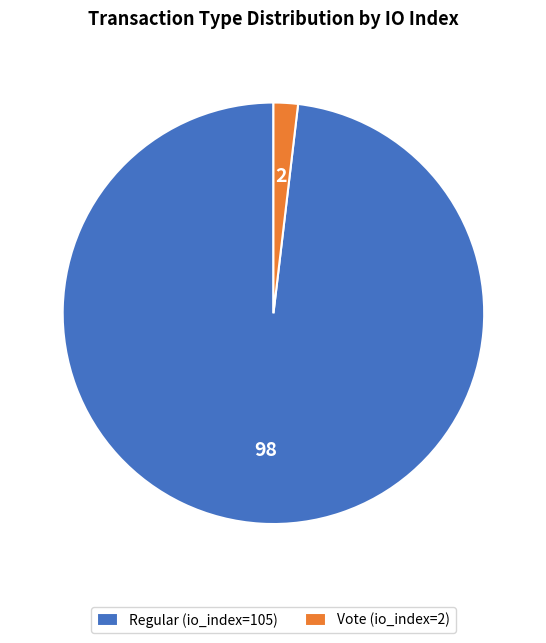

What is the smallest slice in the pie chart?

Vote (io_index=2)